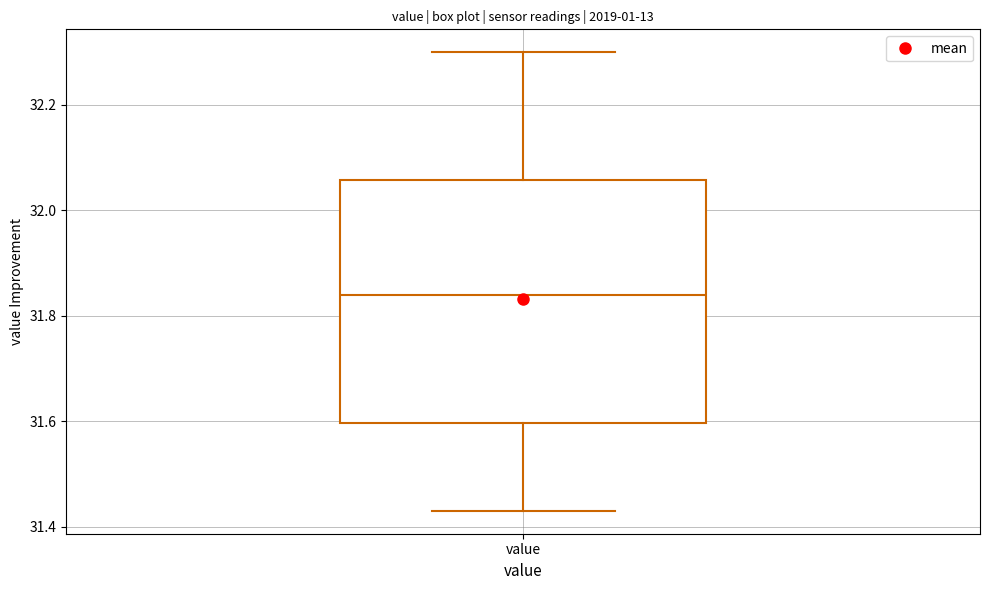

Transcribe this box plot: give where the median line is, the range the box spans, and where the two whiskers end, as read against the y-axis. The values are not printed on the chart, so give them approximately, as read against the axis.

median 31.84, box 31.60 to 32.06, whiskers 31.44 to 32.30